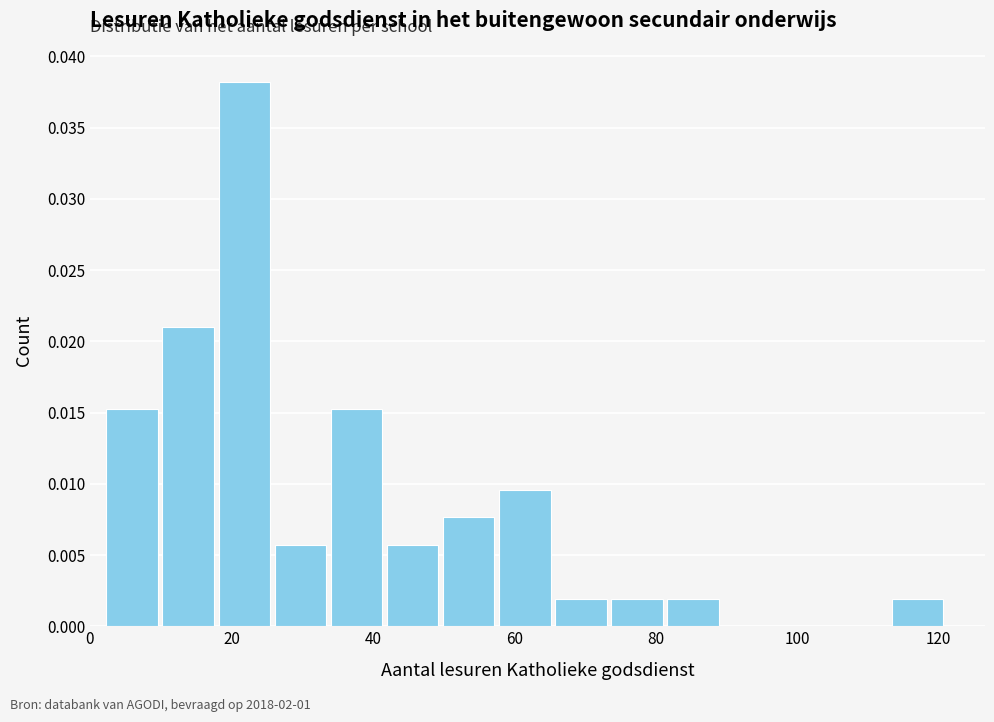

Read against the x-axis, roughly where is the centre of the tallest bar?

22